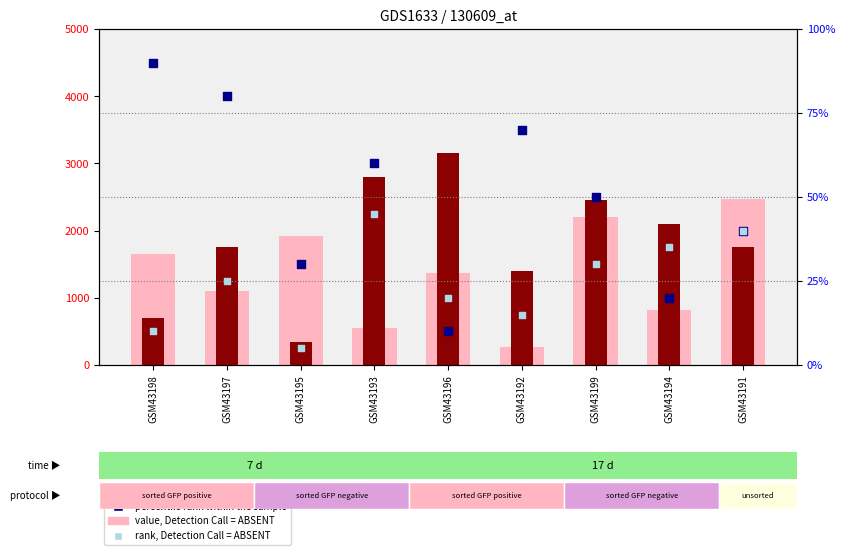

What is the total value across all series at GSM43194?

2980.0